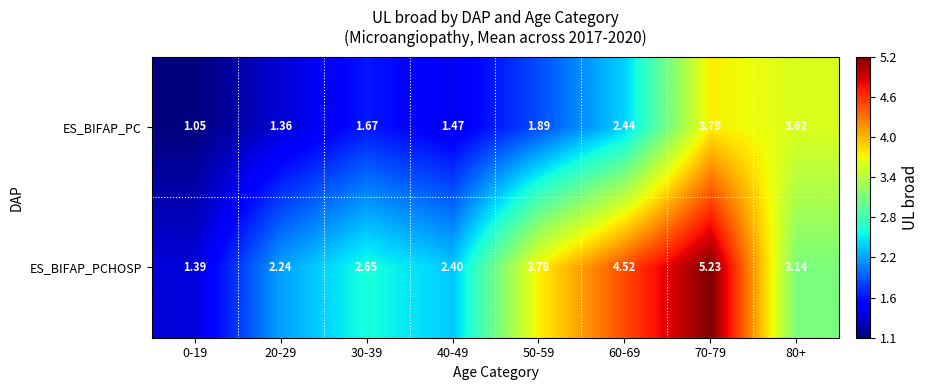

How many distinct data groups are displayed?

2